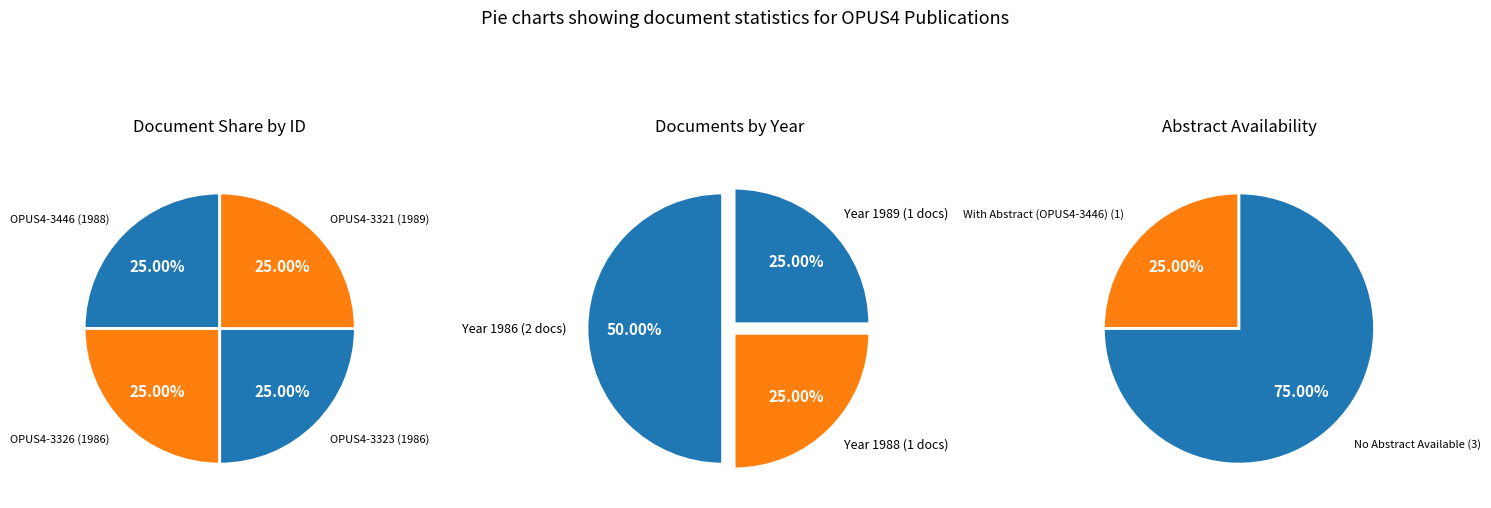

What percentage is NOT represented by OPUS4-3323?

75.0%